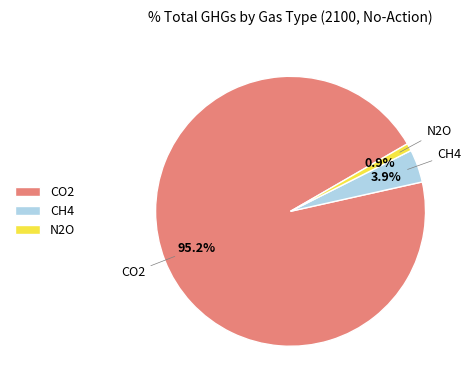

Between CH4 and N2O, which is larger?

CH4